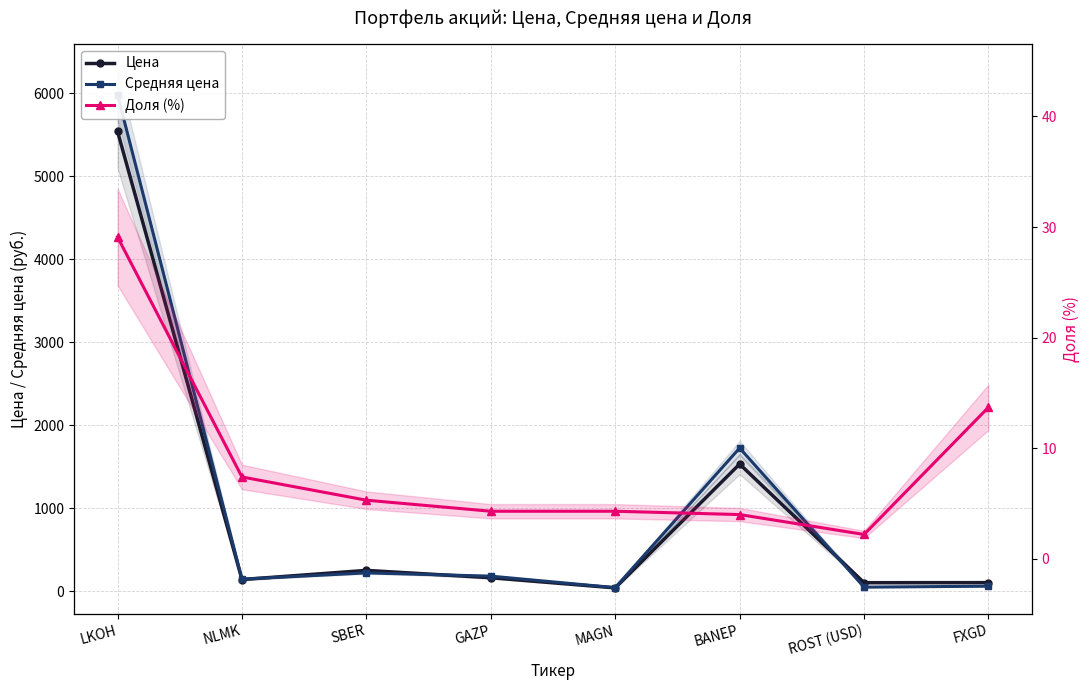

At which label does Средняя цена first exceed 182?

LKOH